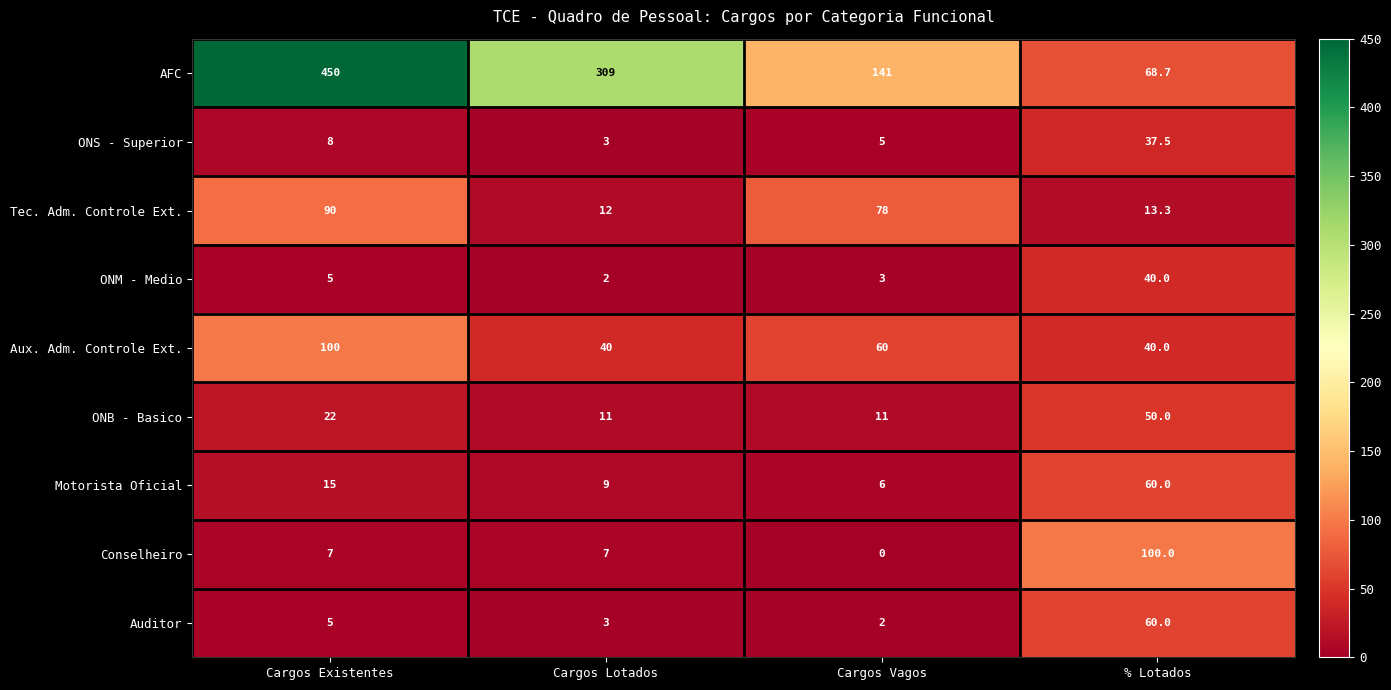

Which series has the largest total across all categories?

AFC